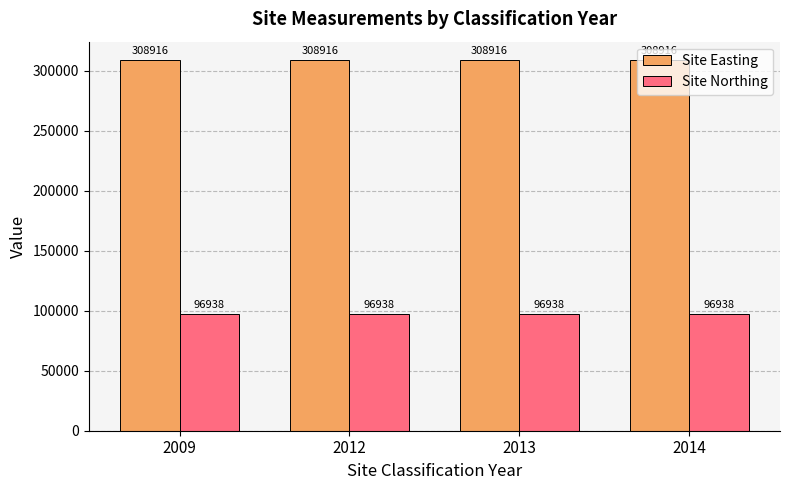

What are all the series names shown in the legend?

Site Easting, Site Northing